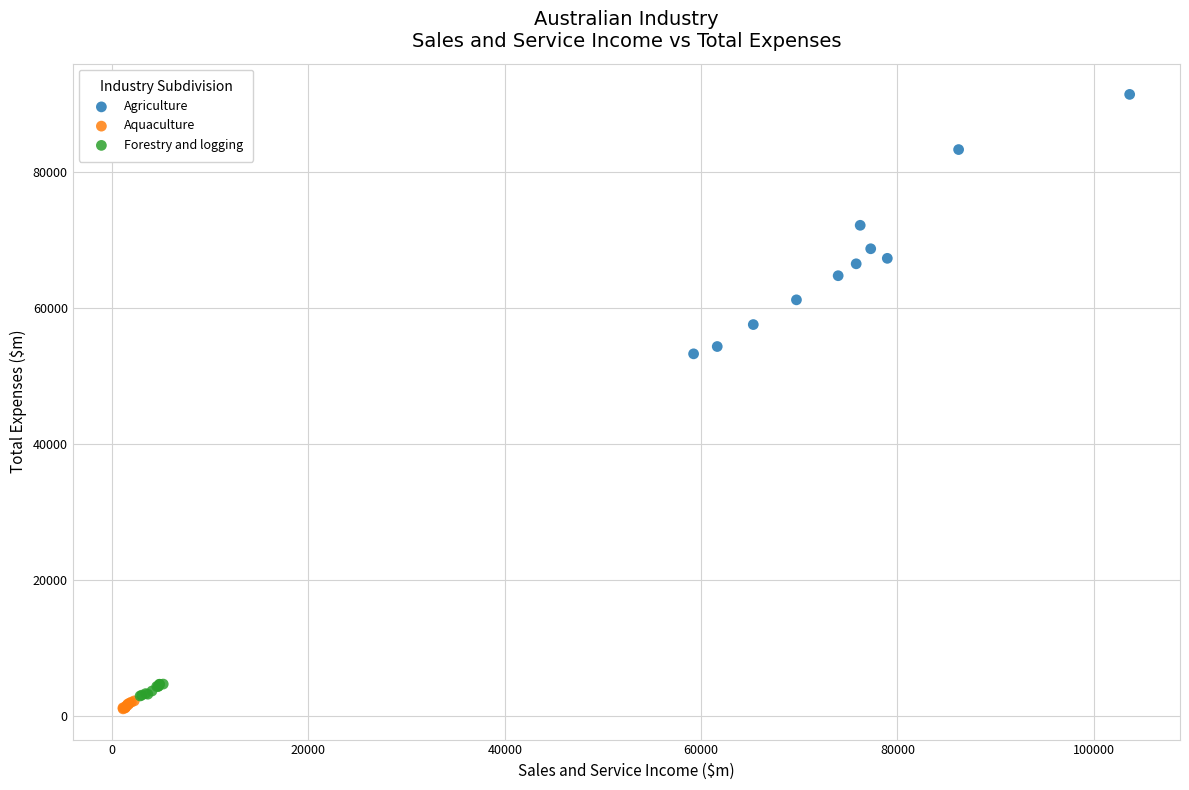

Which series contains the highest Y value?

Agriculture